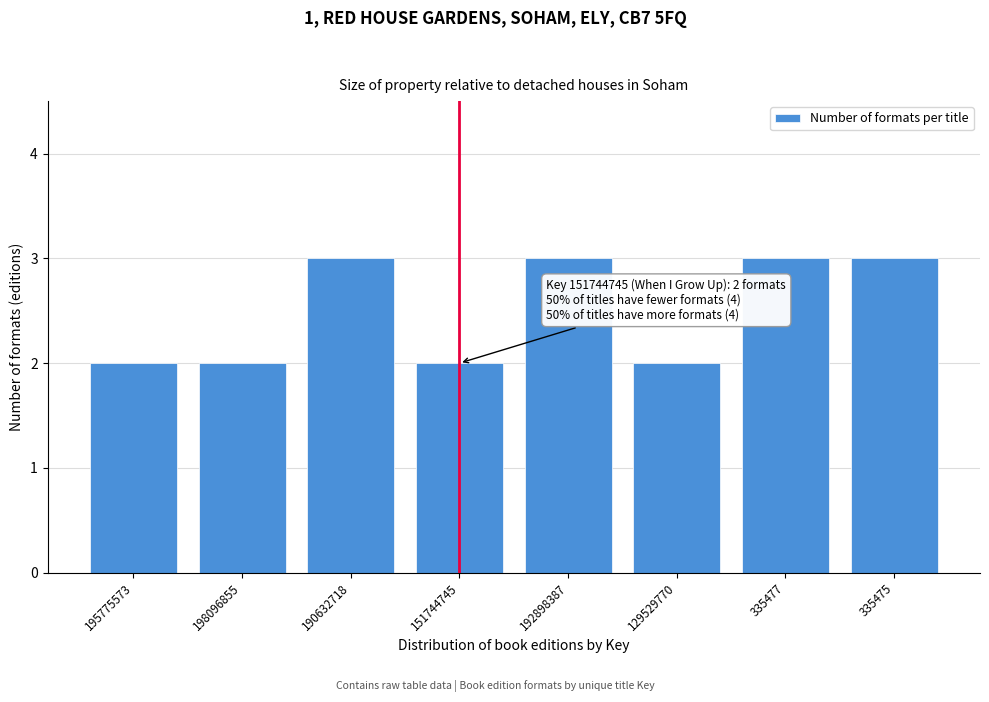

Reading left to right, what are all the values shown in this chart?

195775573=2	198096855=2	190632718=3	151744745=2	192898387=3	129529770=2	335477=3	335475=3